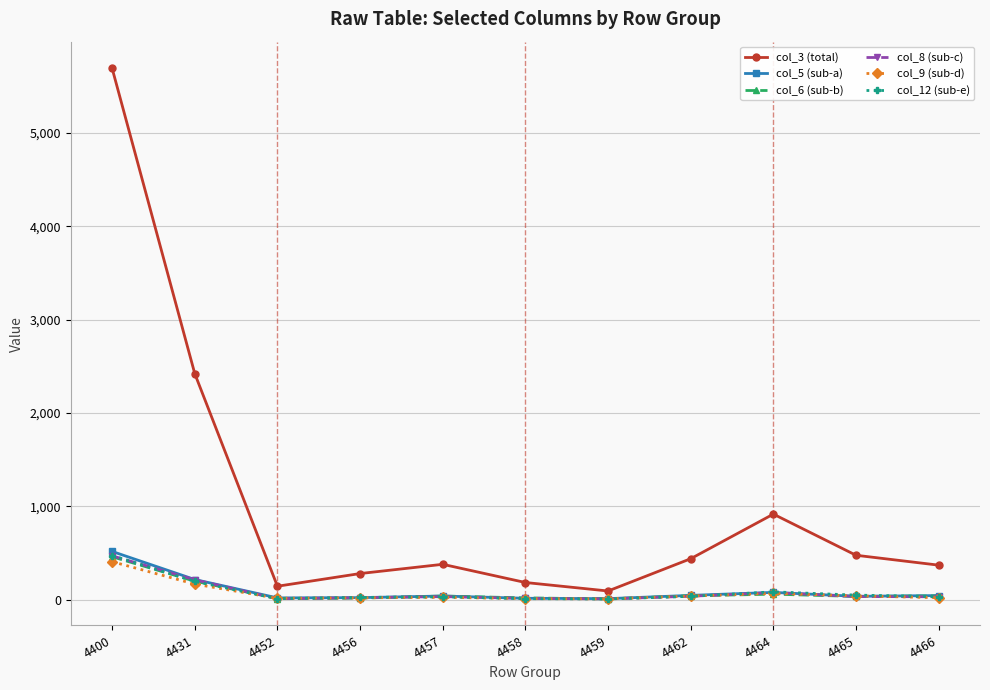

What is the difference between the second highest and second lowest values in the col_6 (sub-b) series?

186